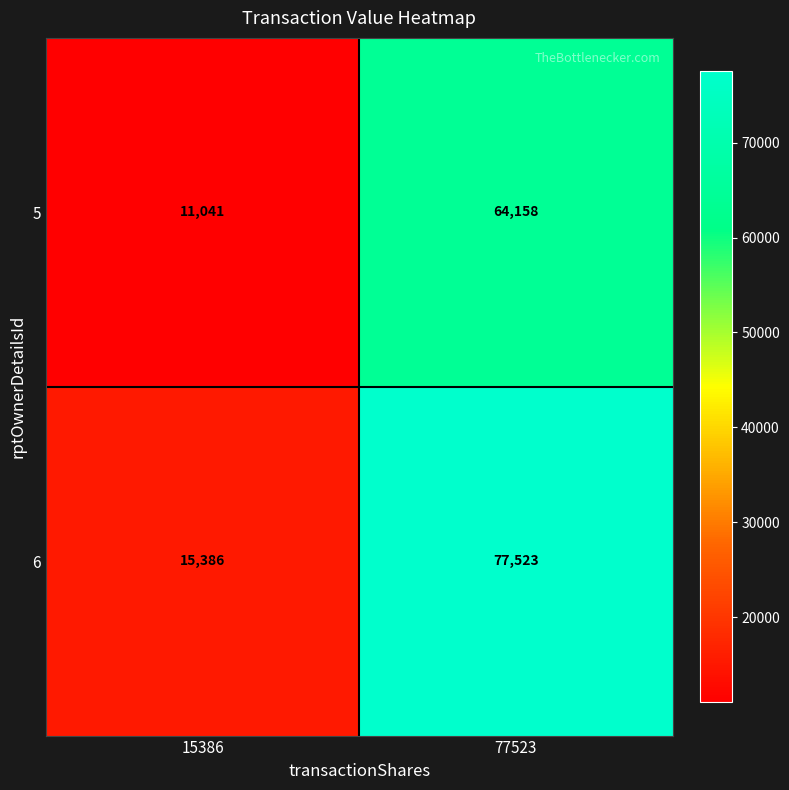

How many categories are shown in the chart?

2